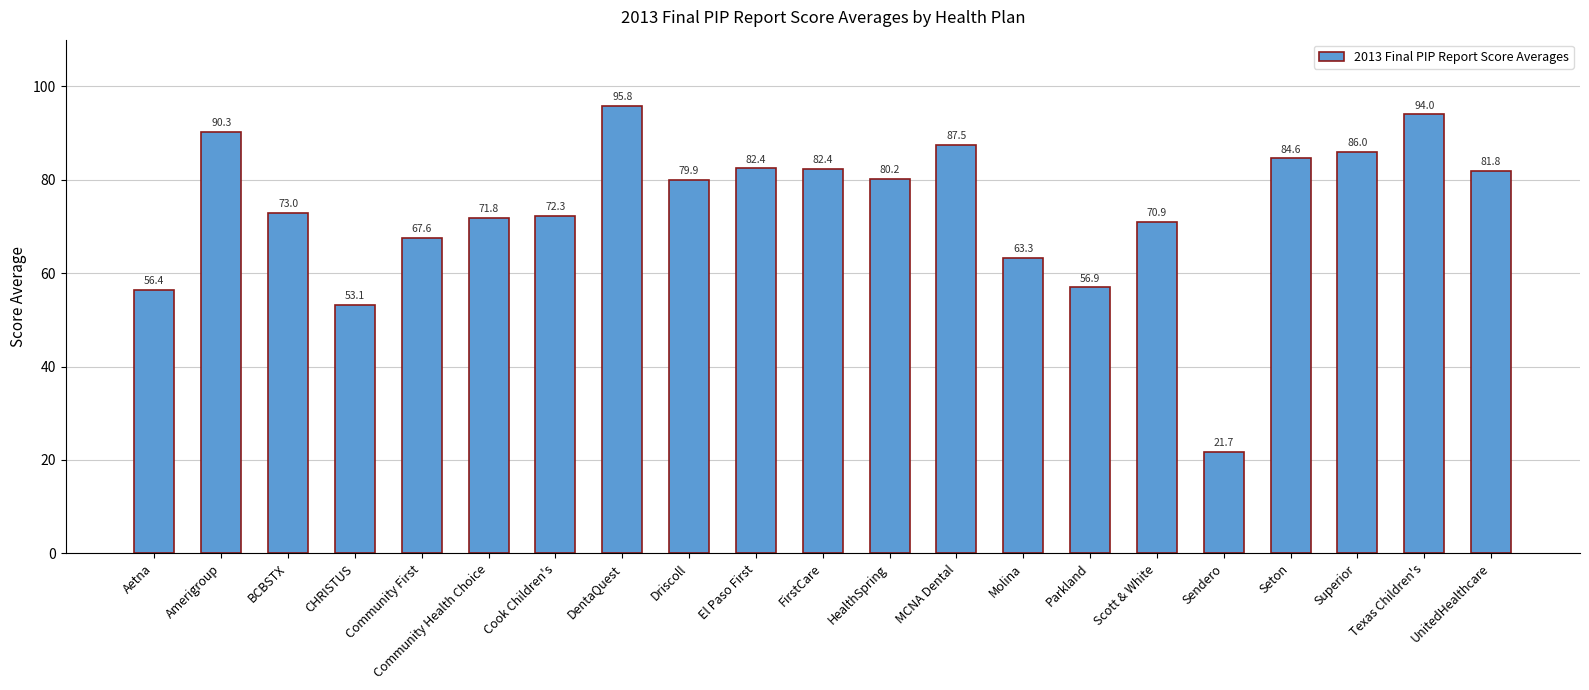

The value at MCNA Dental is 87.5. True or false?

True